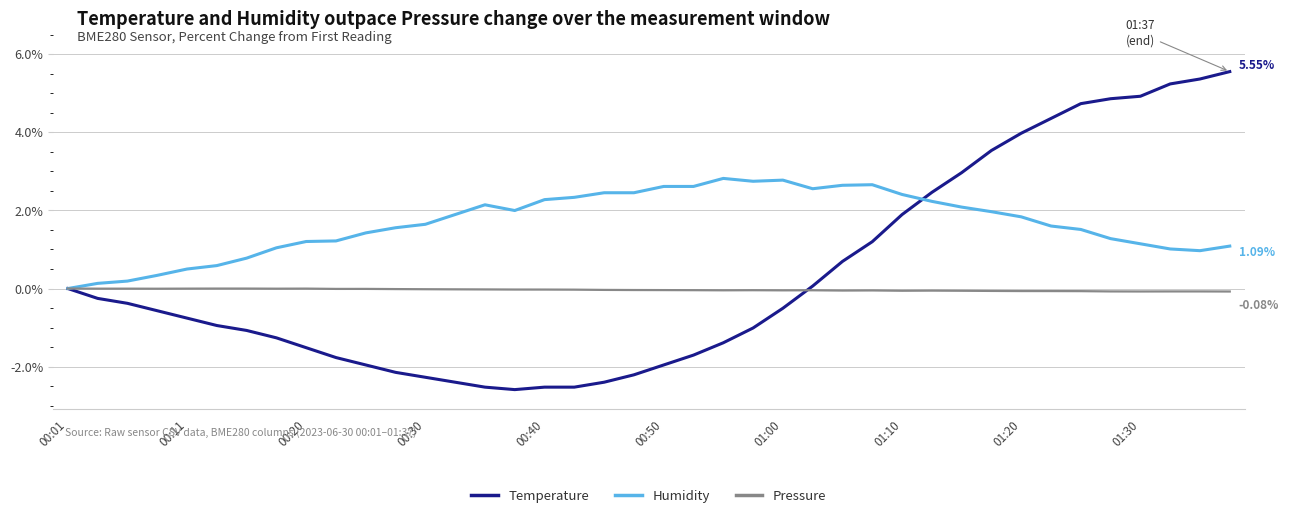

List the series in order of their overall mean, lowest first.

Pressure, Temperature, Humidity